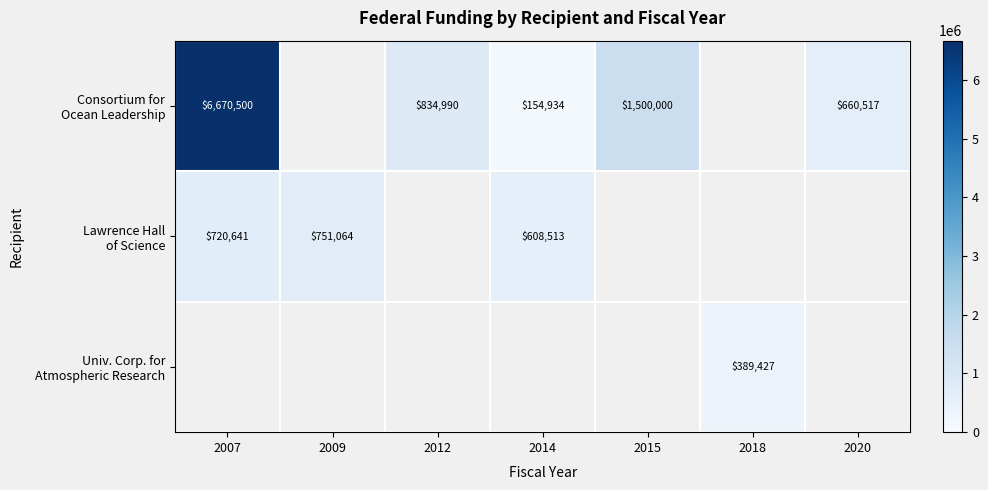

At which category does the chart reach its peak across all series?

2007